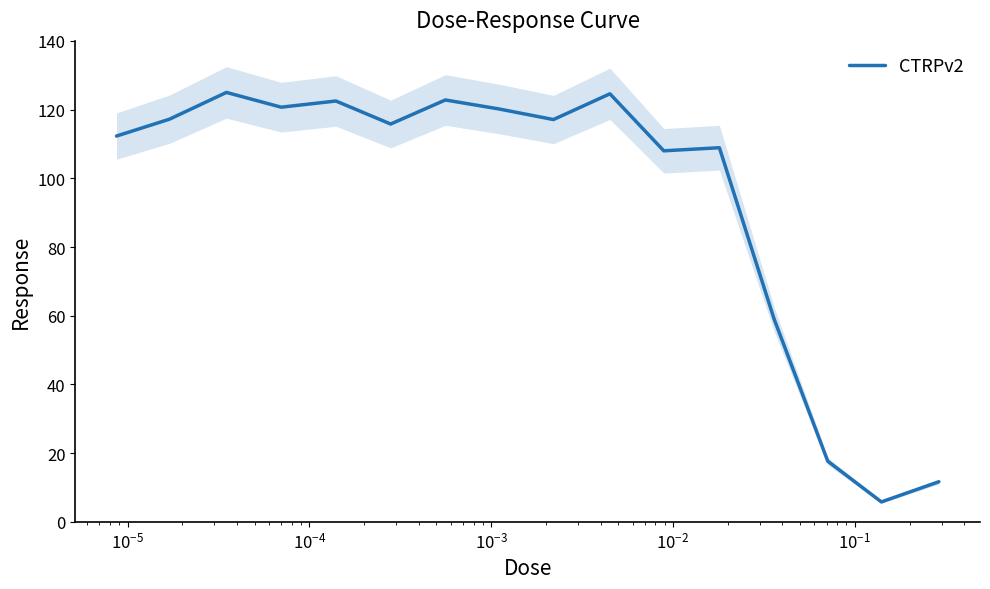

What is the lowest value of the CTRPv2 series?

5.8